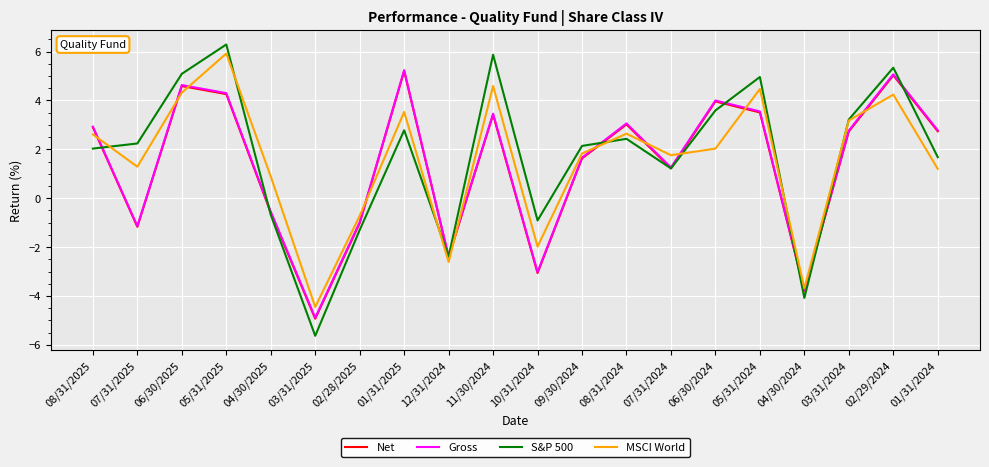

Where is Gross nearest to the value 0?

04/30/2025